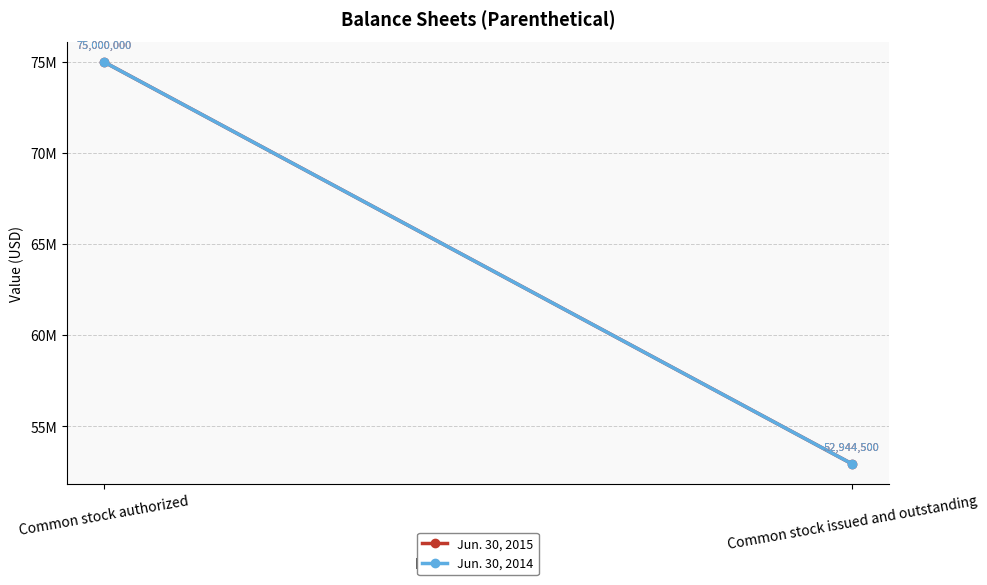

What is the total value across all series at Common stock authorized?

150000000